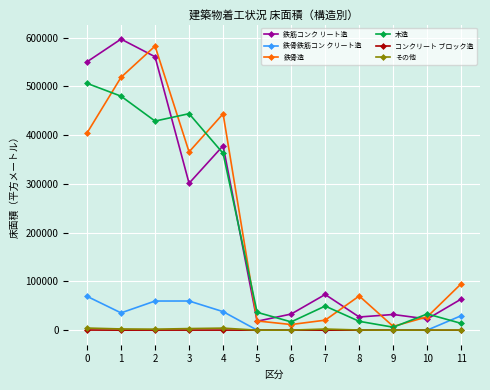

How many data points in 鉄筋コンク リート造 are less than 73148?

6